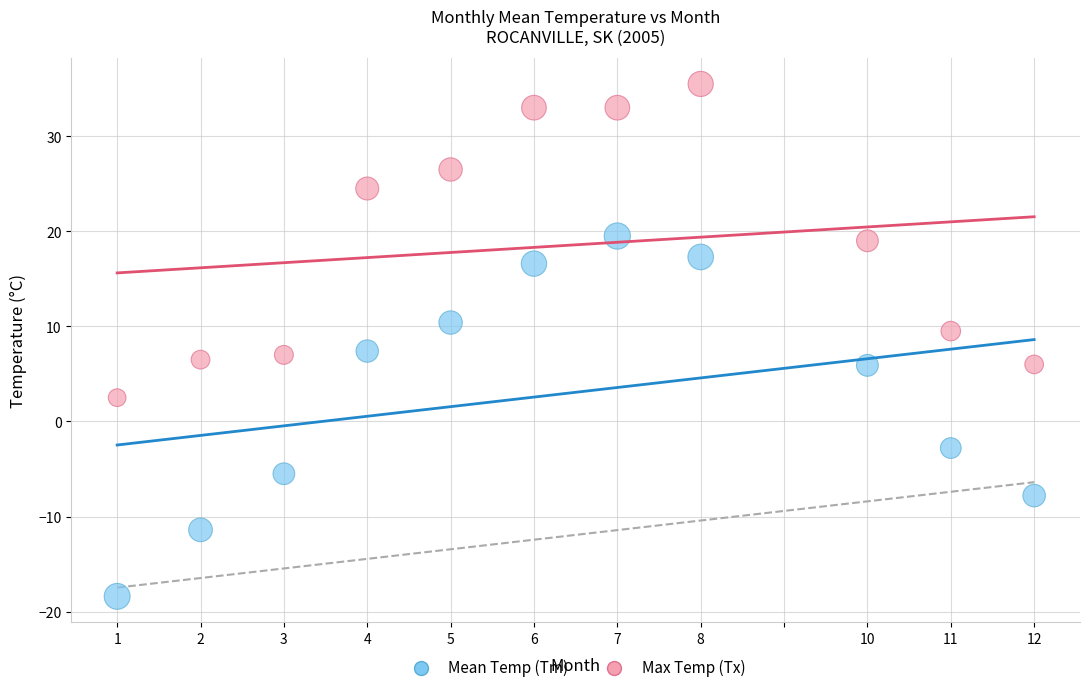

What are all the series names shown in the legend?

Mean Temp (Tm), Max Temp (Tx)